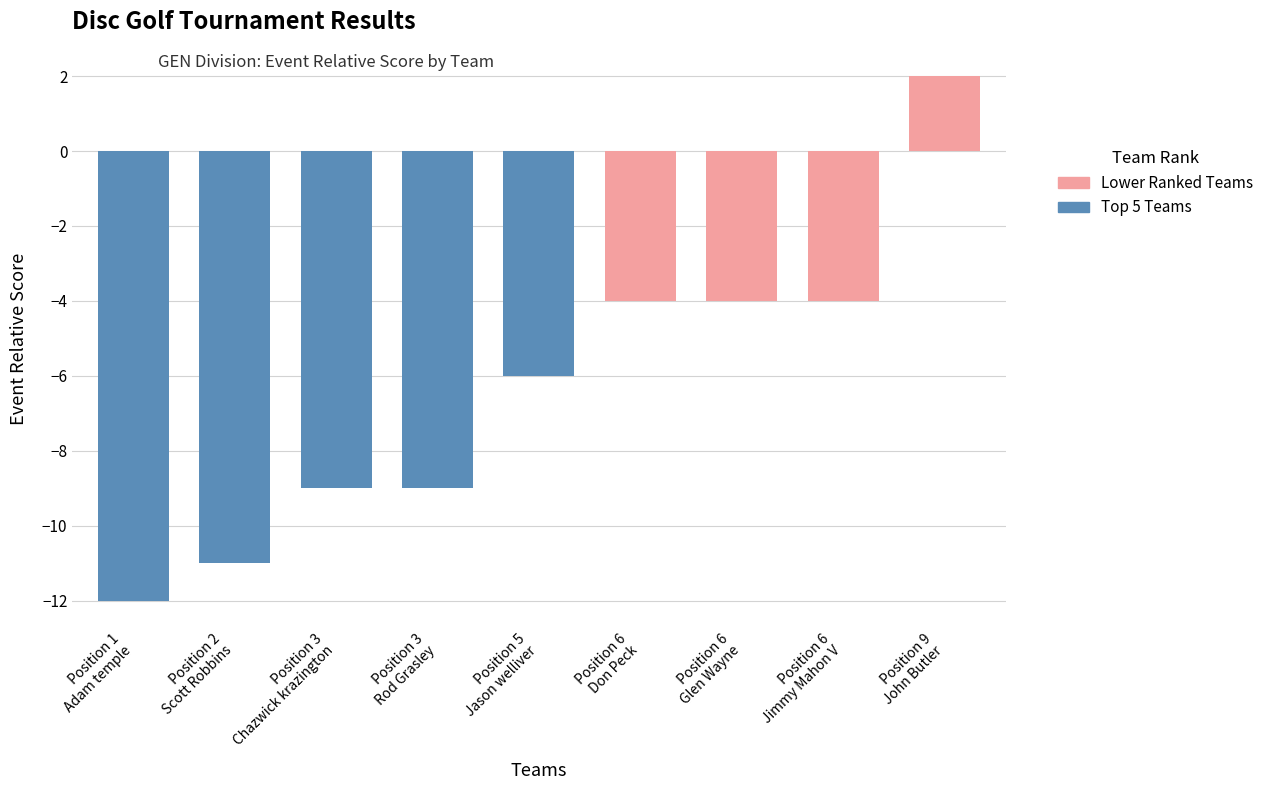

What is the average value?

-6